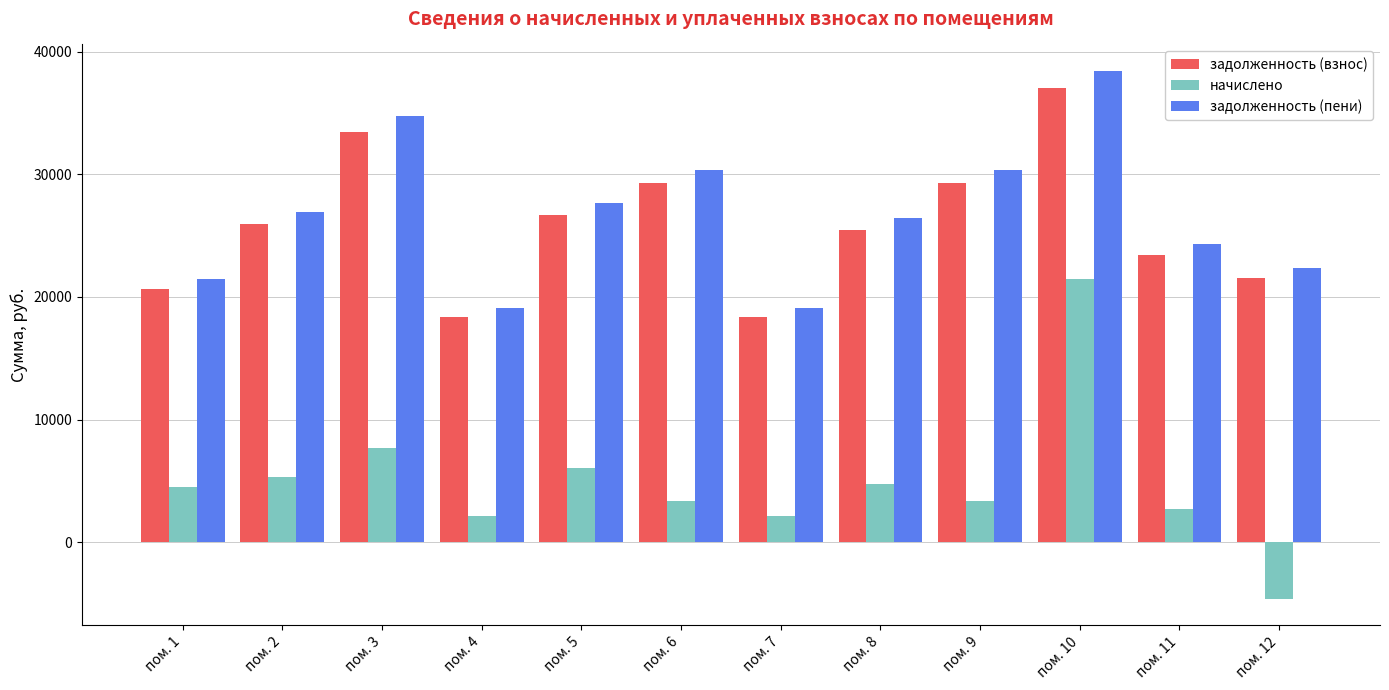

What is the difference between the highest and lowest values at пом. 5?

21660.5